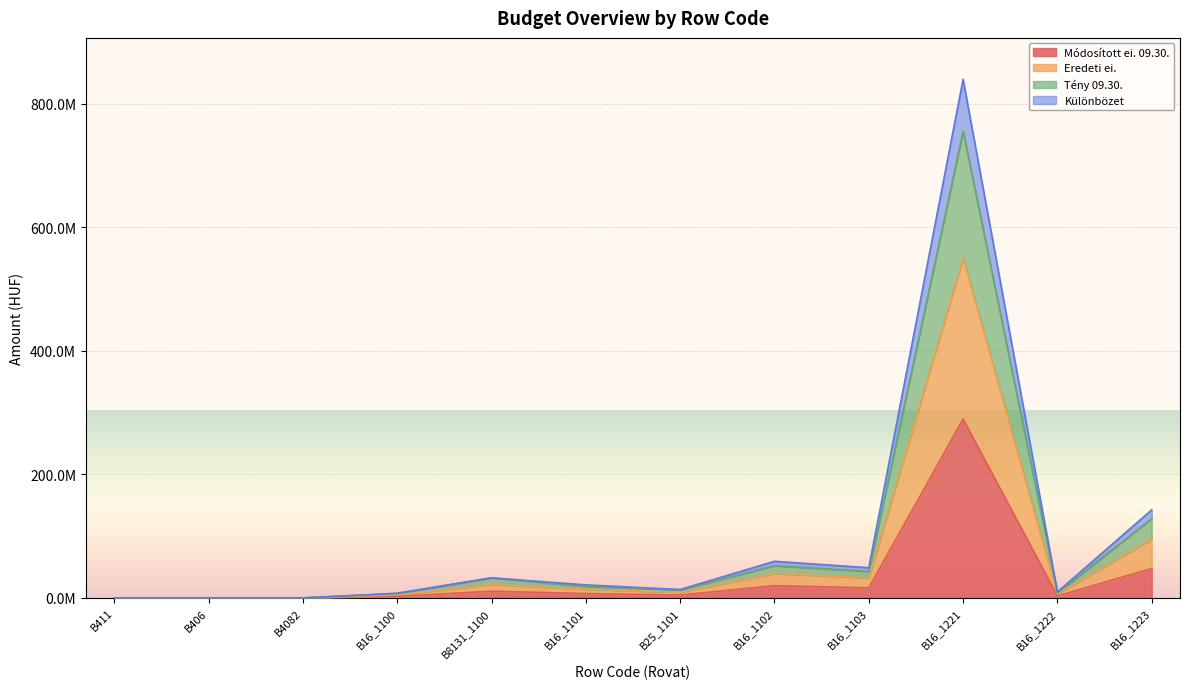

What is the total value across all series at B4082?

15072